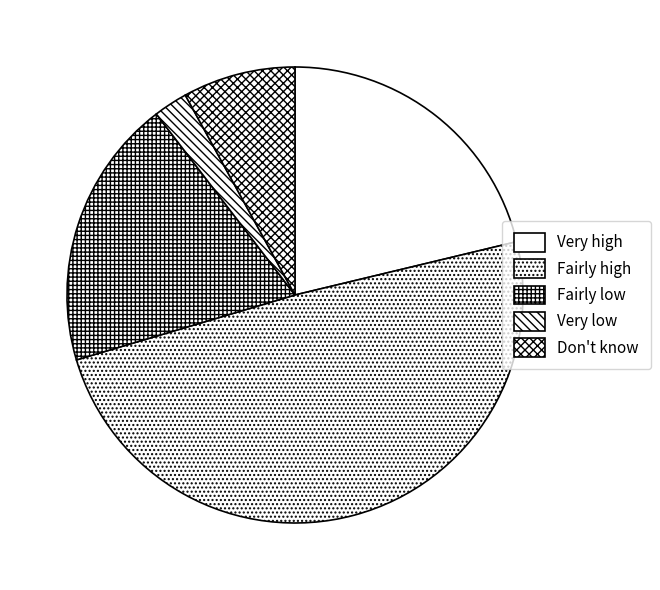

Count the number of slices in the pie.

5